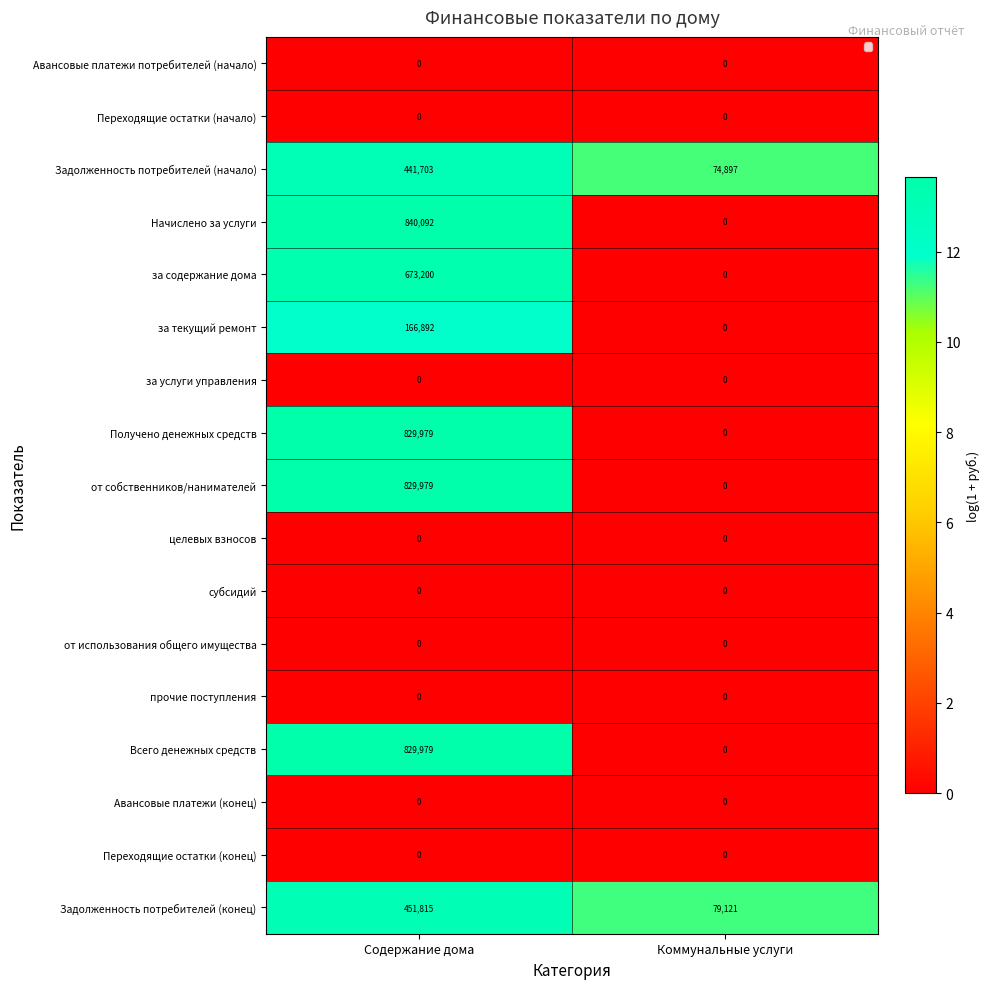

Rank the categories by Задолженность потребителей (начало) value from lowest to highest.

Коммунальные услуги, Содержание дома